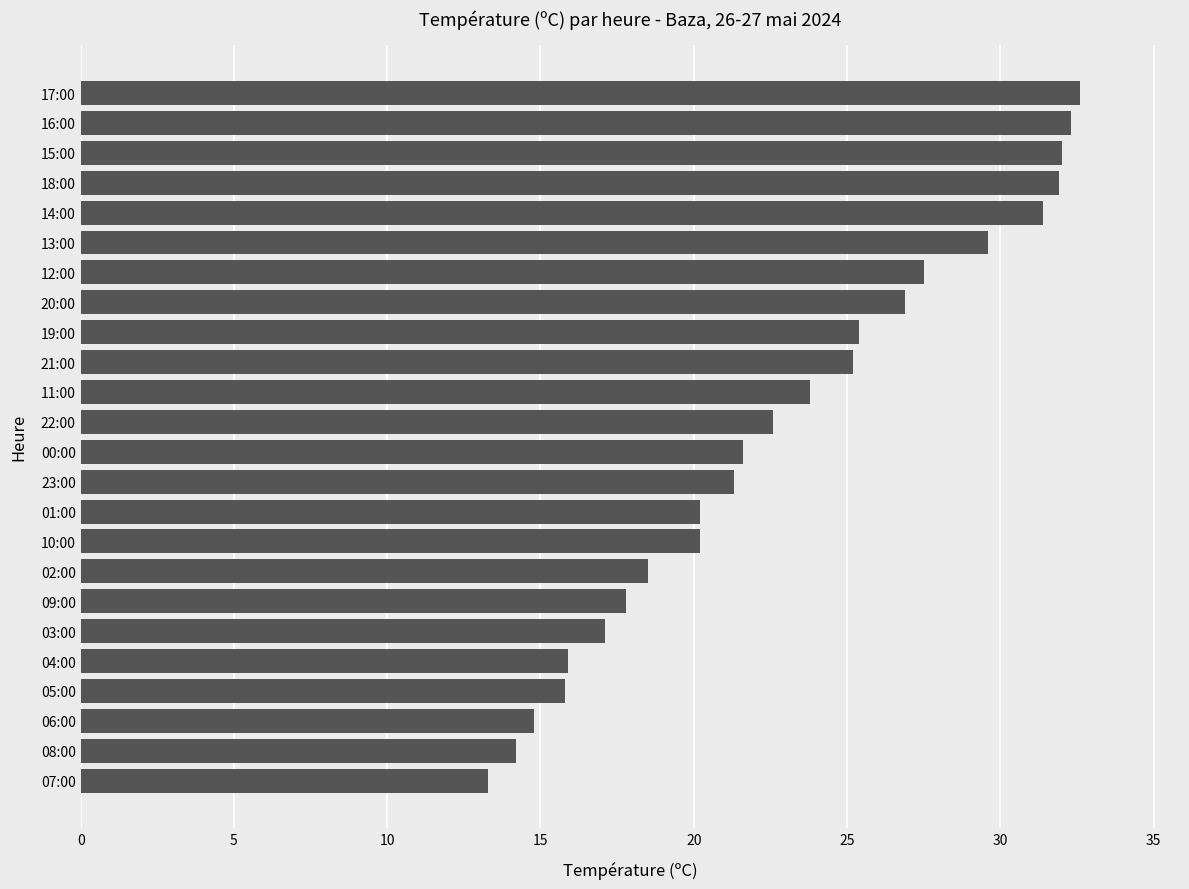

What is the greatest value displayed?

32.6